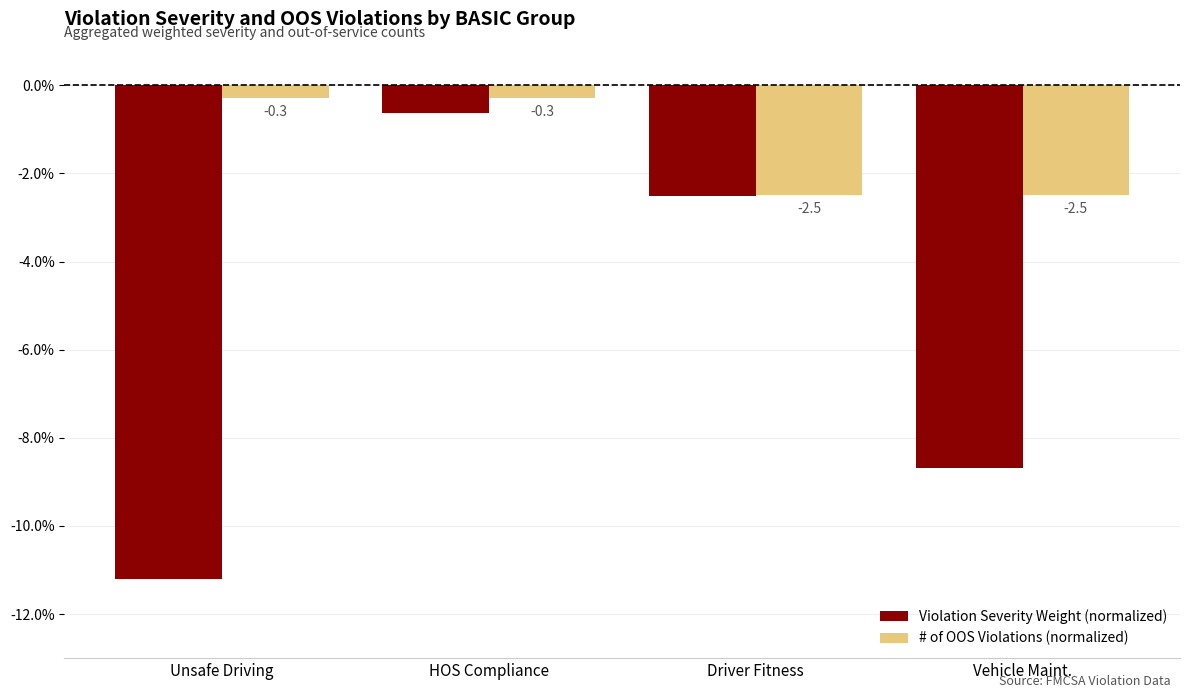

What is the maximum value shown in the chart?

-0.3